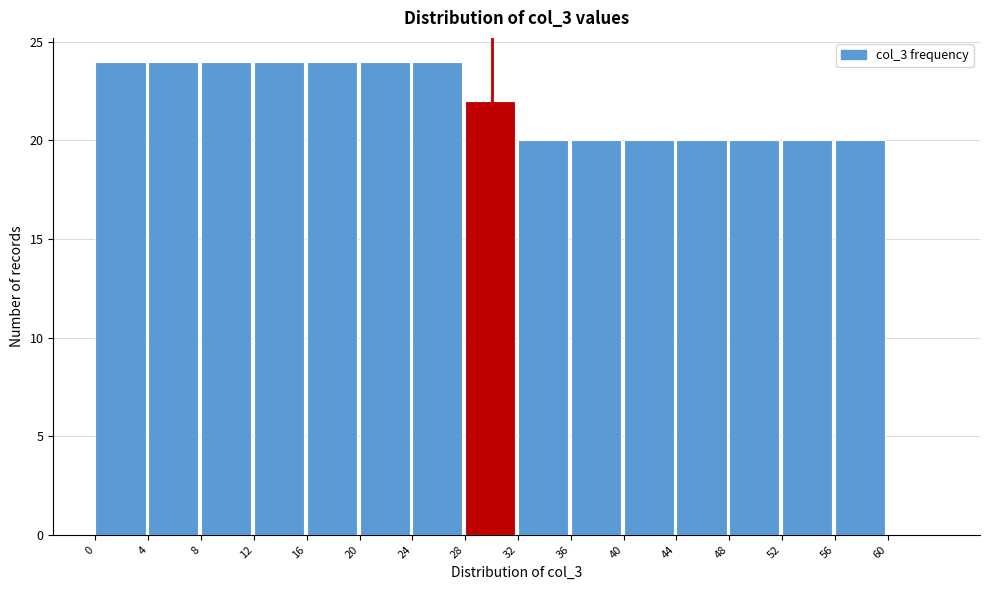

Reading left to right, list every bar in this chart as the range it spans on the x-axis followed by its height. The values are not printed on the chart, so give them approximately, as read against the axis.

0 to 4: 24
4 to 8: 24
8 to 12: 24
12 to 16: 24
16 to 20: 24
20 to 24: 24
24 to 28: 24
28 to 32: 22
32 to 36: 20
36 to 40: 20
40 to 44: 20
44 to 48: 20
48 to 52: 20
52 to 56: 20
56 to 60: 20
60 to 64: 0